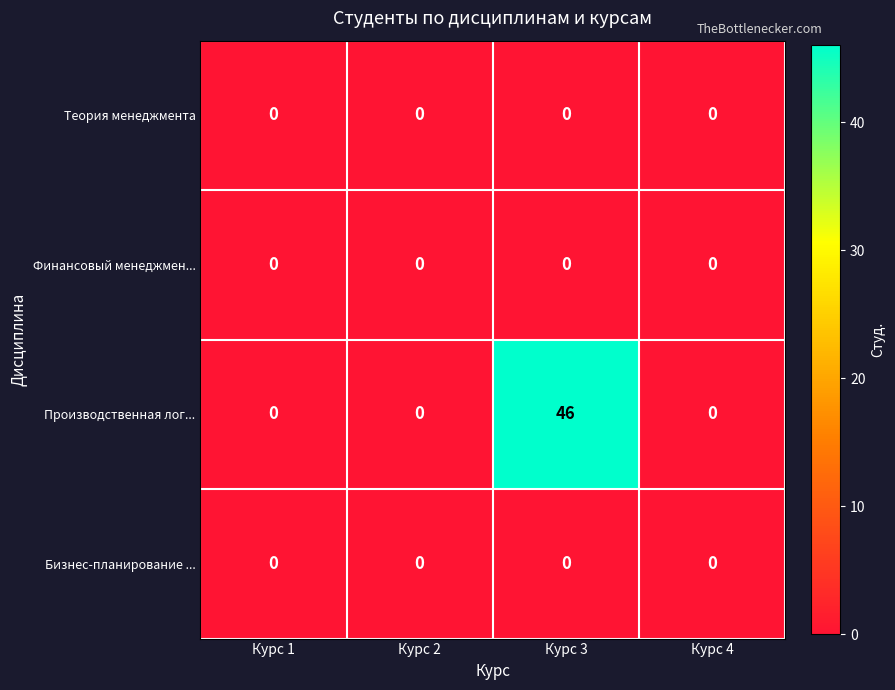

Which series has the largest range (max minus min)?

Производственная лог...